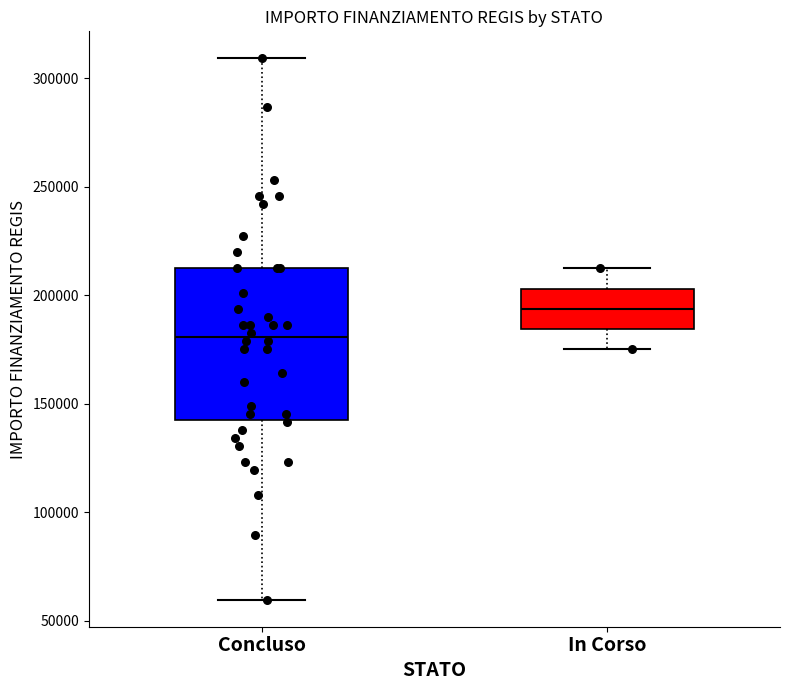

Where does the lower whisker of the box for Concluso end on the y-axis? The values are not printed on the chart, so give them approximately, as read against the axis.

60000